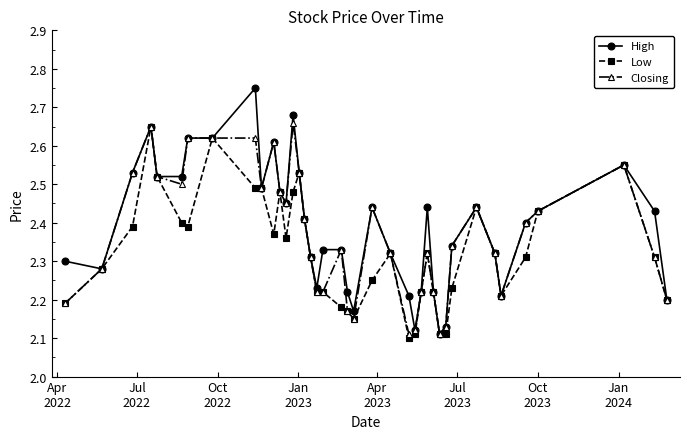

How many High values are between 2 and 3?

40